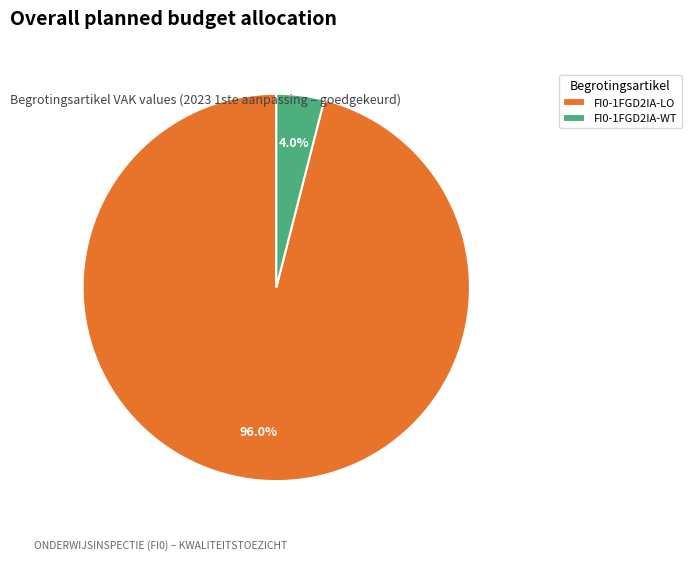

To the nearest percent, what is the difference between the FI0-1FGD2IA-LO and FI0-1FGD2IA-WT slice percentages?

92%